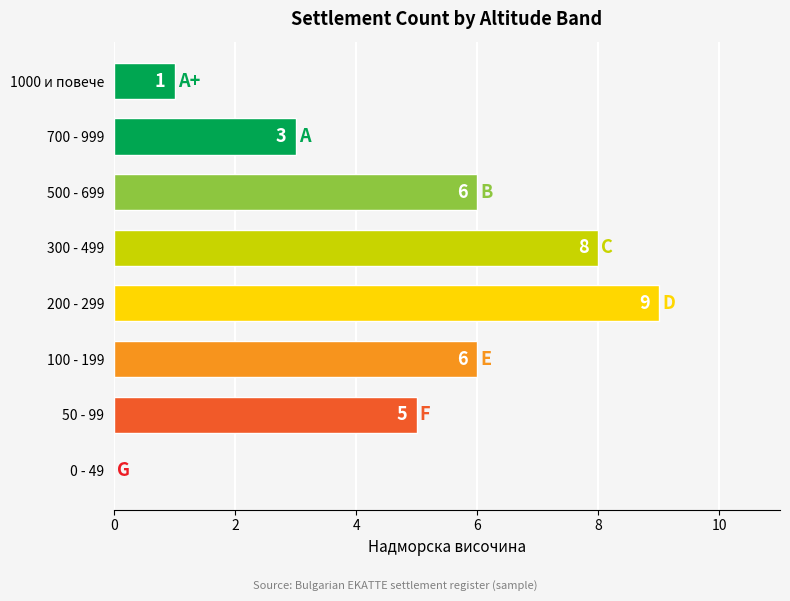

Are the bars horizontal?

Yes